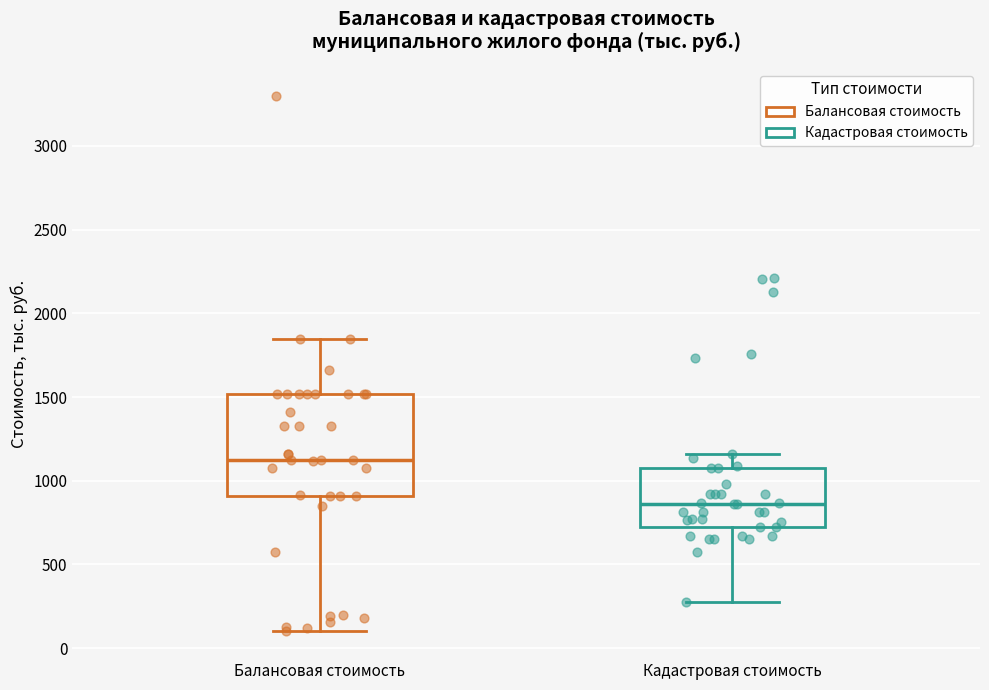

Where does the upper whisker of the box for Балансовая стоимость end on the y-axis? The values are not printed on the chart, so give them approximately, as read against the axis.

1850